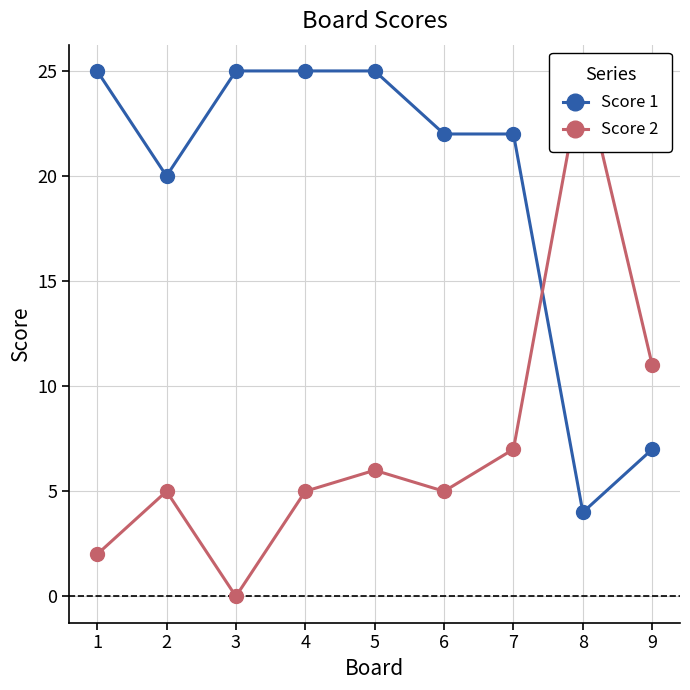

Is it true that Score 2 equals 5 at 4?

True